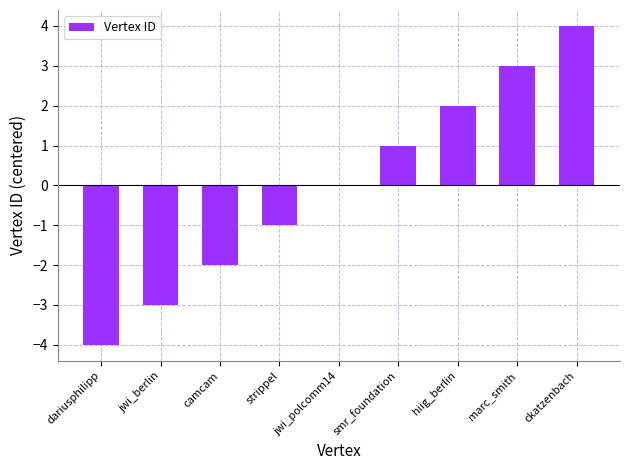

Between hiig_berlin and camcam, which is larger?

hiig_berlin